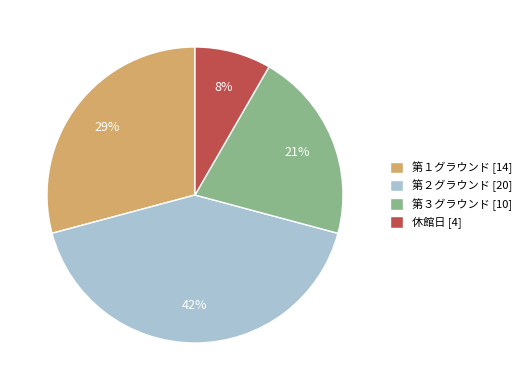

To the nearest percent, what portion does 第３グラウンド represent?

21%